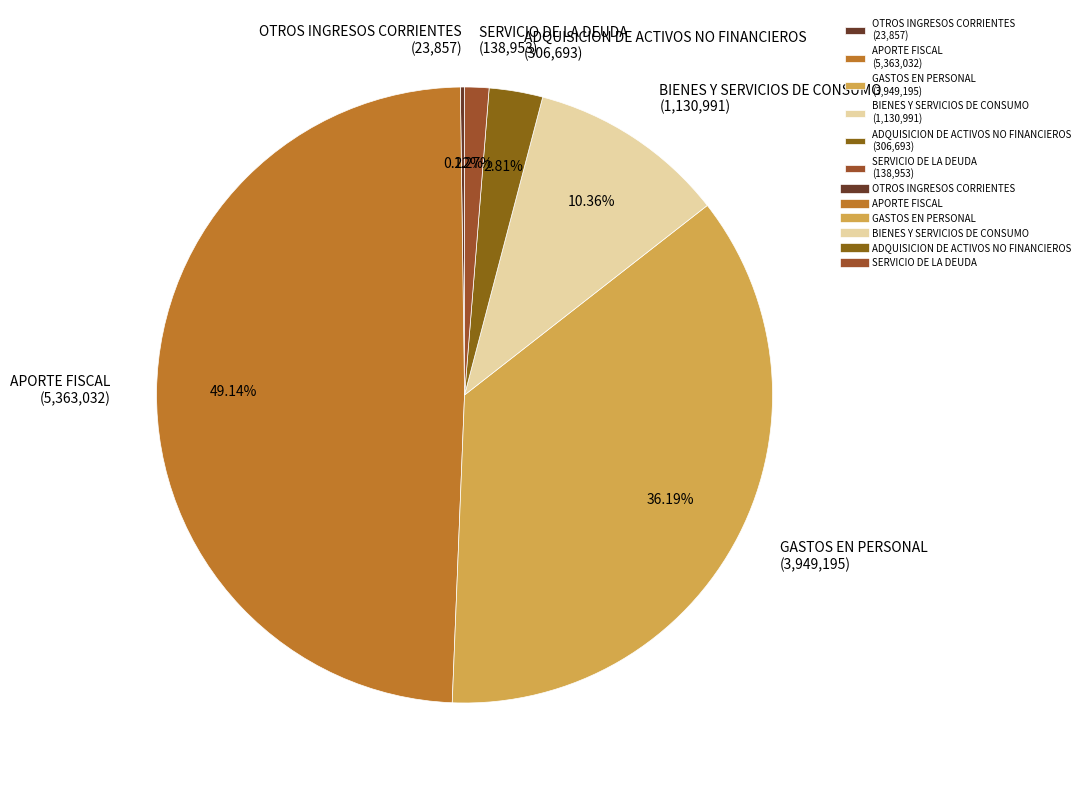

Between GASTOS EN PERSONAL and BIENES Y SERVICIOS DE CONSUMO, which is larger?

GASTOS EN PERSONAL